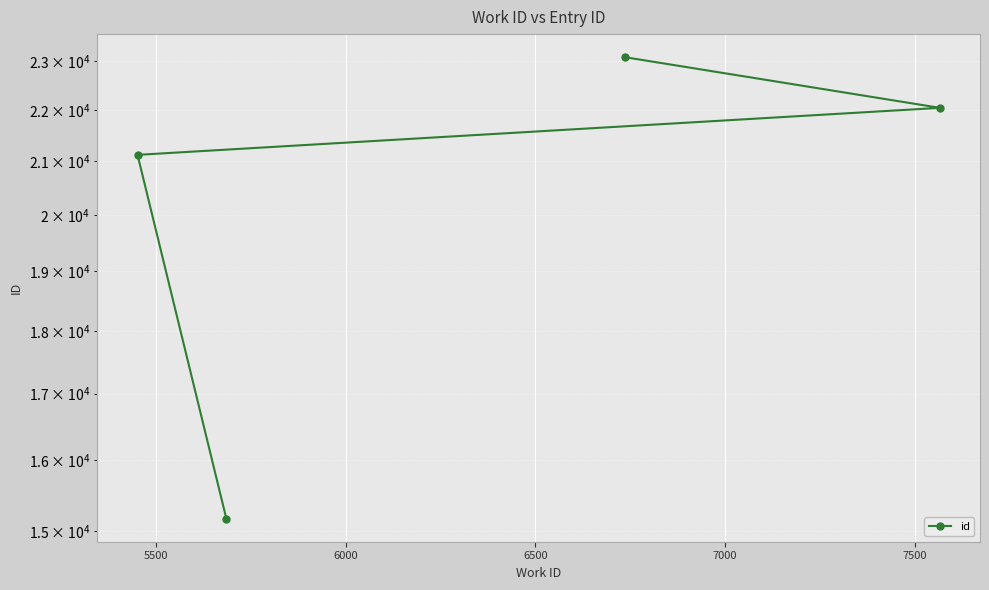

What is the sum of all values?

81427